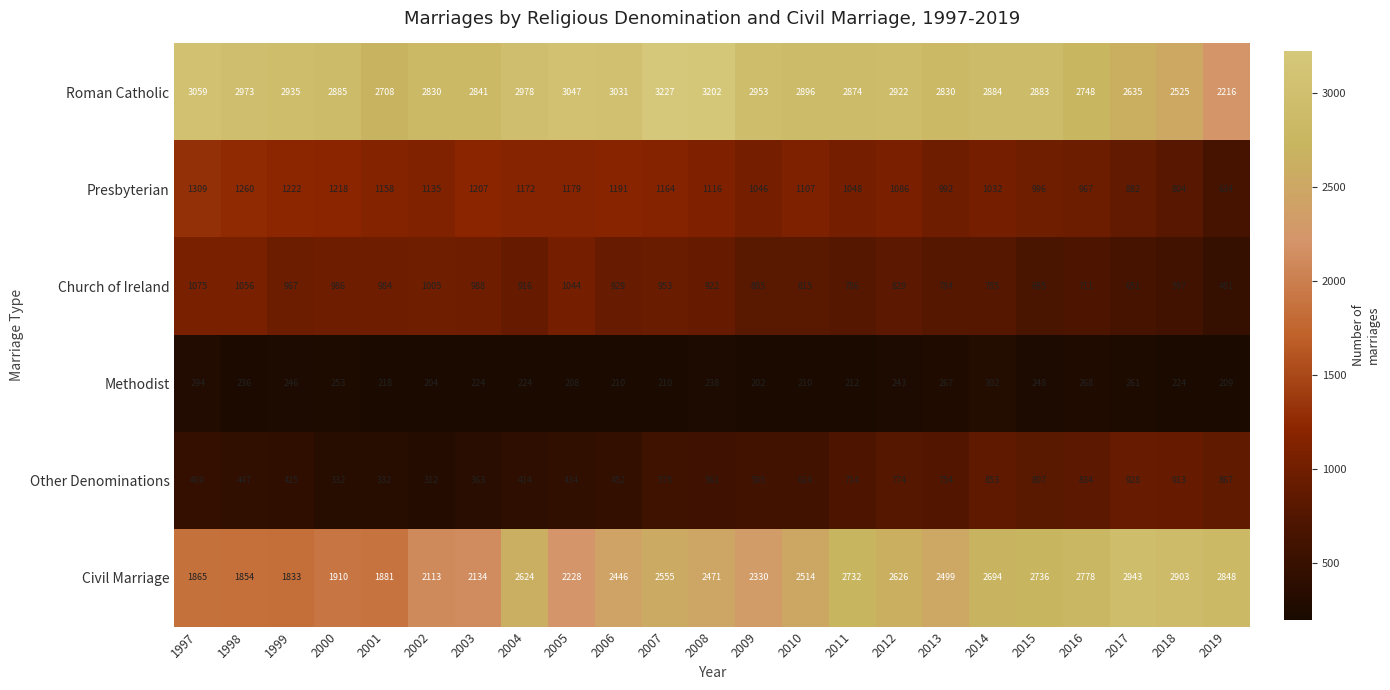

At how many categories does at least one series exceed 825?

23